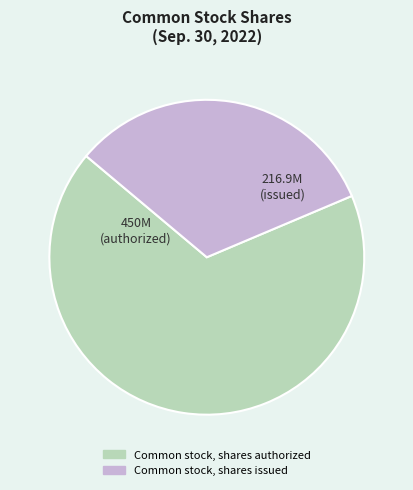

Is there any slice that represents more than half of the pie?

Yes